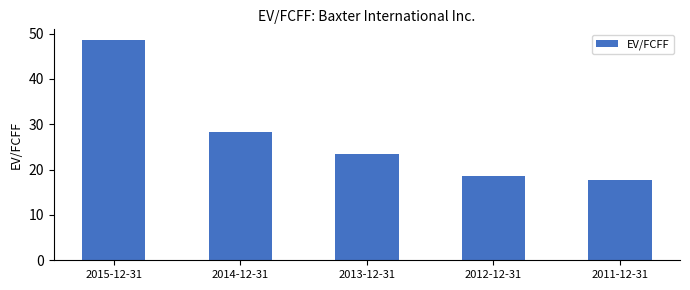

At which label is the value closest to 33?

2014-12-31